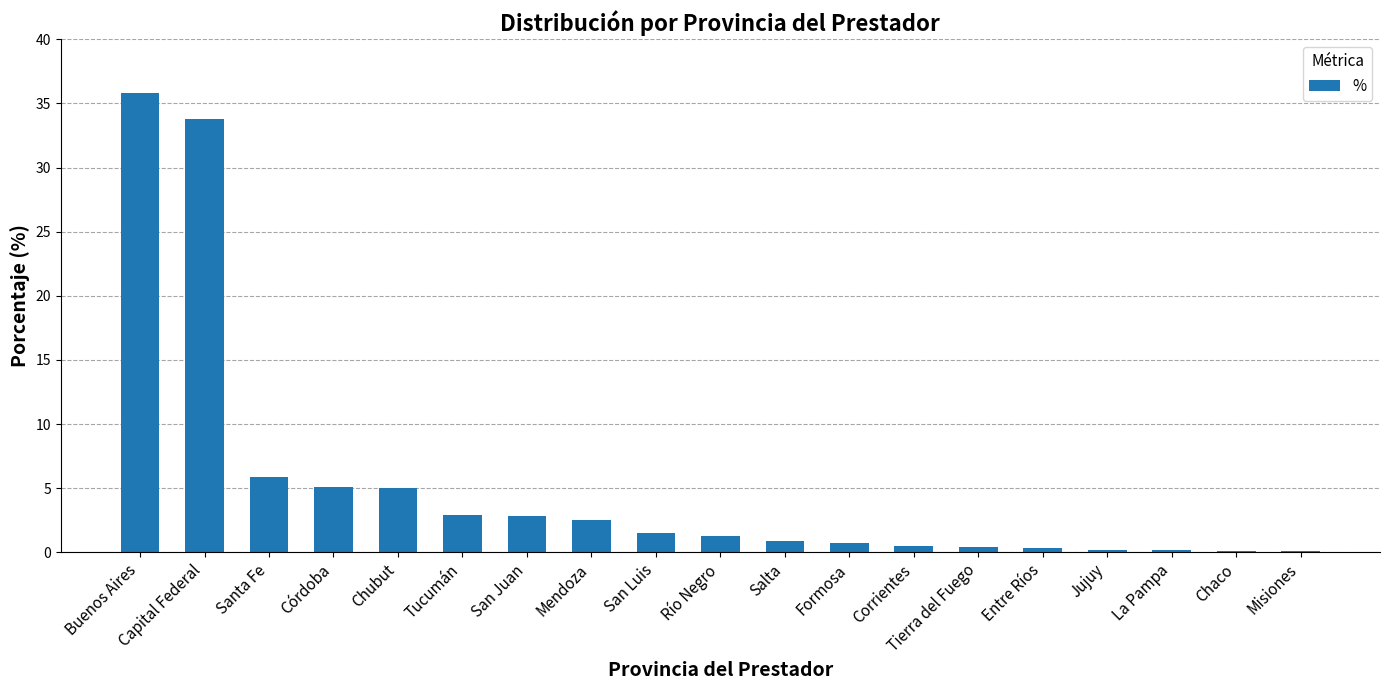

What is the change in value from Santa Fe to Chubut?

-0.9